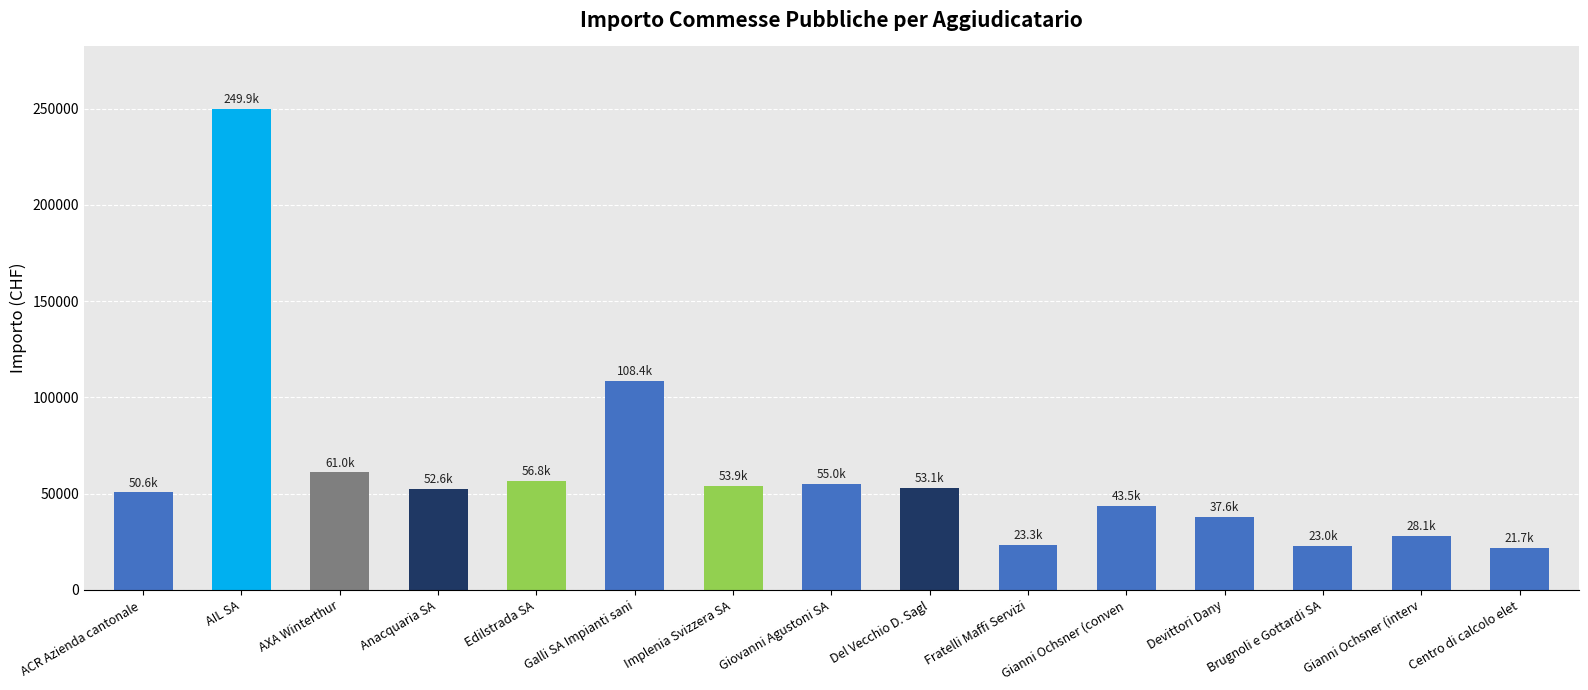

What position from the right is Gianni Ochsner (interv?

2